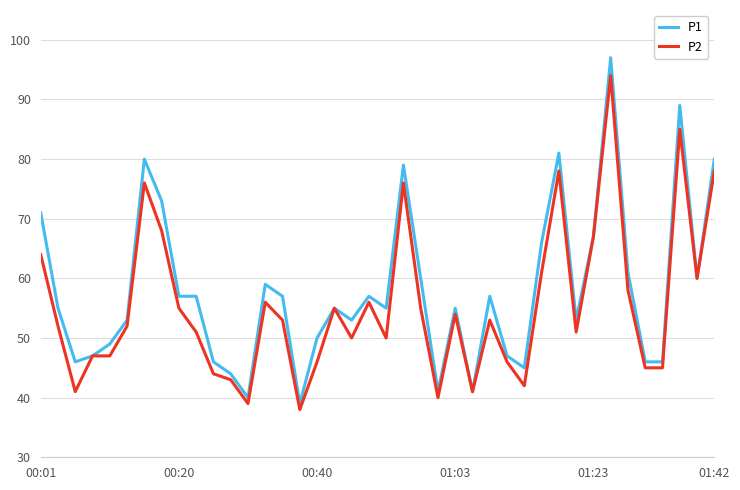

What is the maximum value shown in the chart?

97